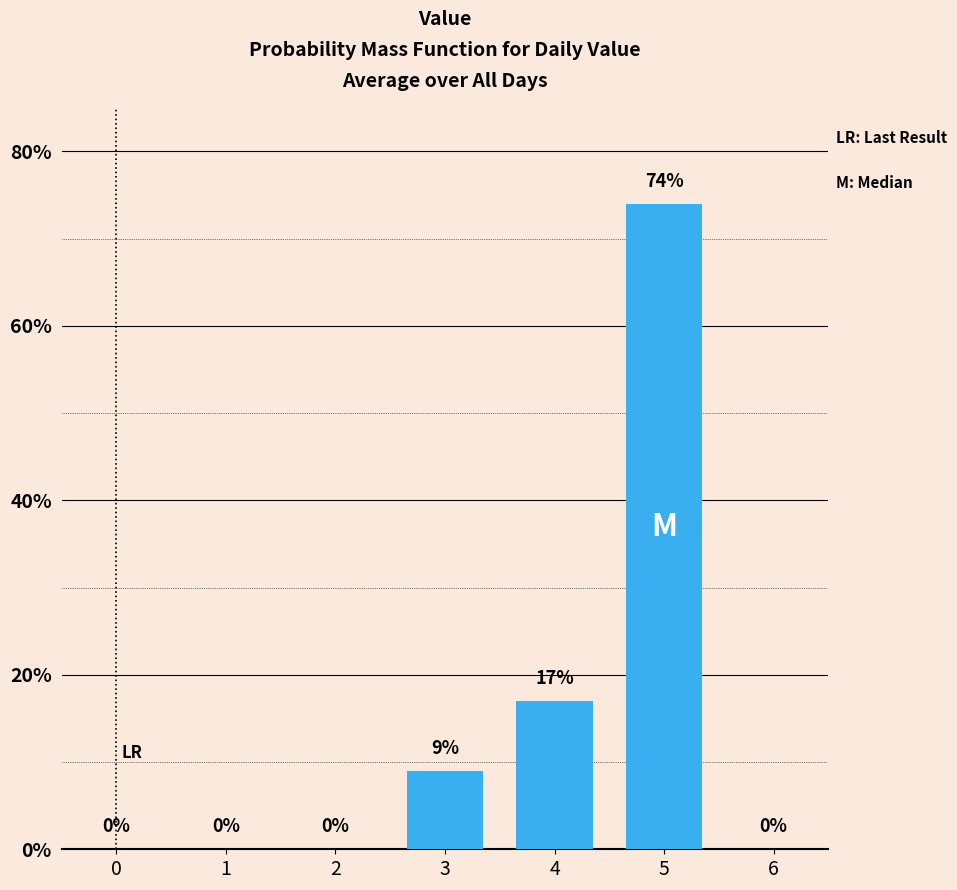

Reading right to left, transcribe all the data shown in this chart.

6=0	5=74	4=17	3=9	2=0	1=0	0=0